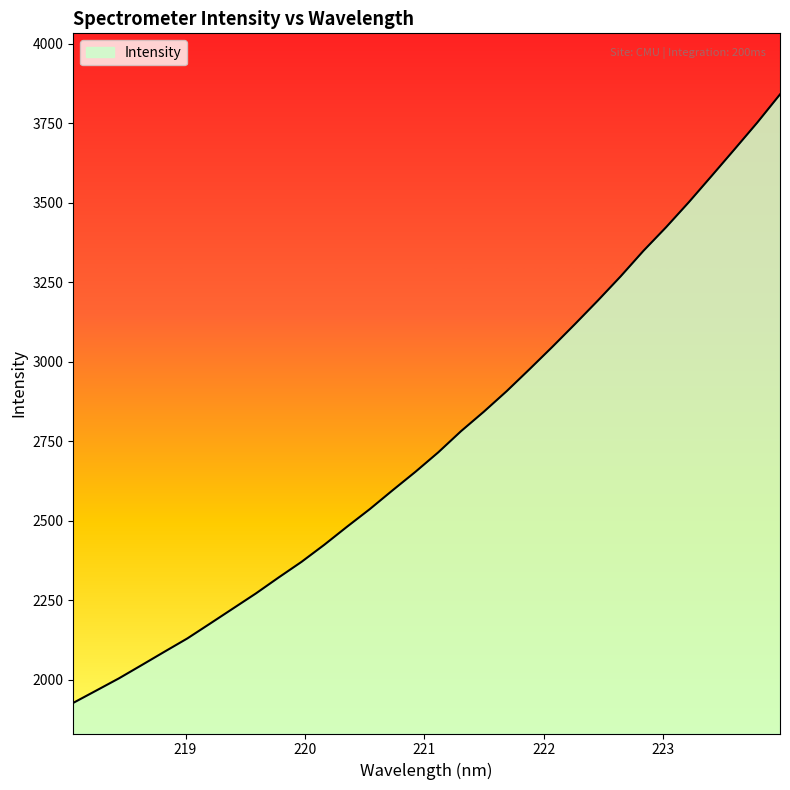

What is the average value?

2755.8